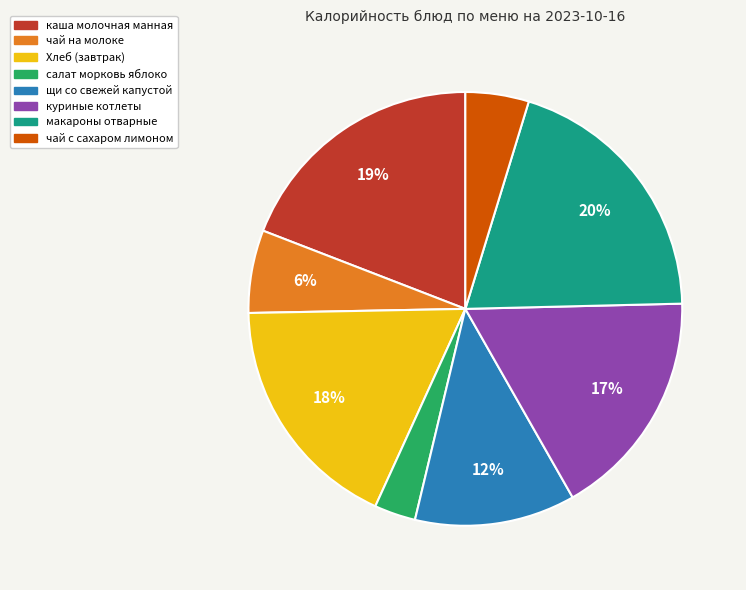

How many segments does this pie chart have?

8